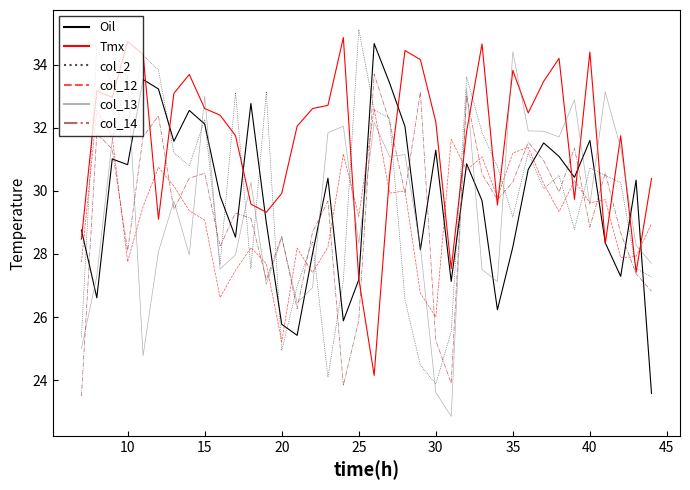

True or false: col_13 and col_12 cross at least once.

True